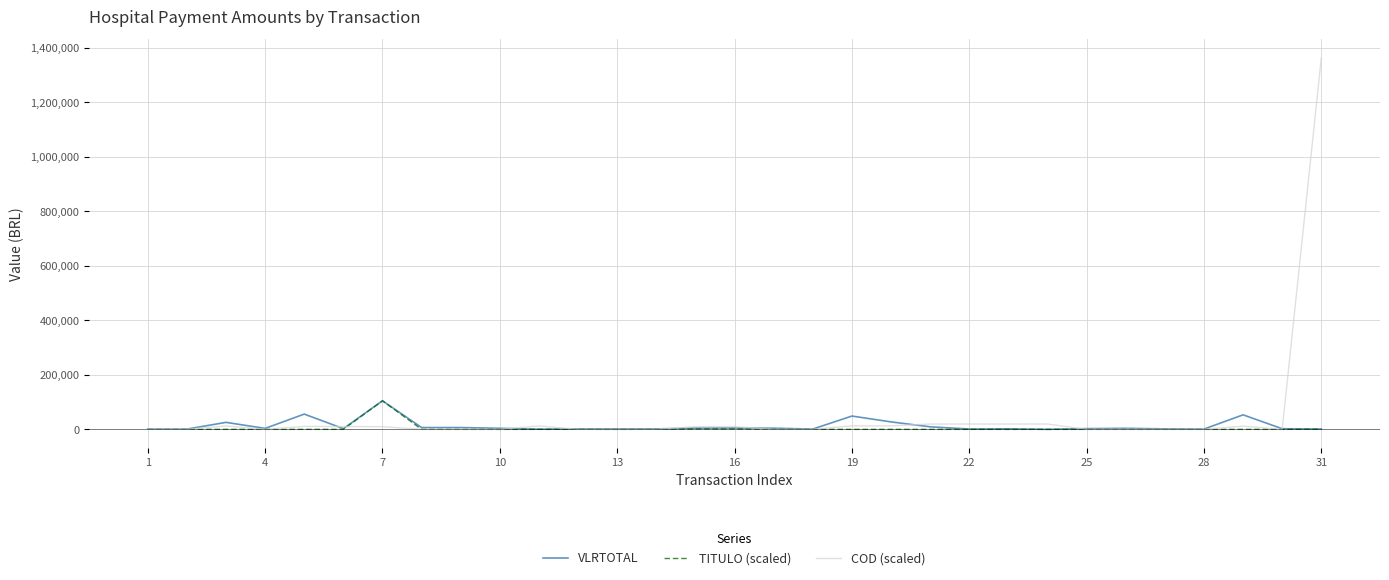

Which series has the widest spread of values?

COD (scaled)